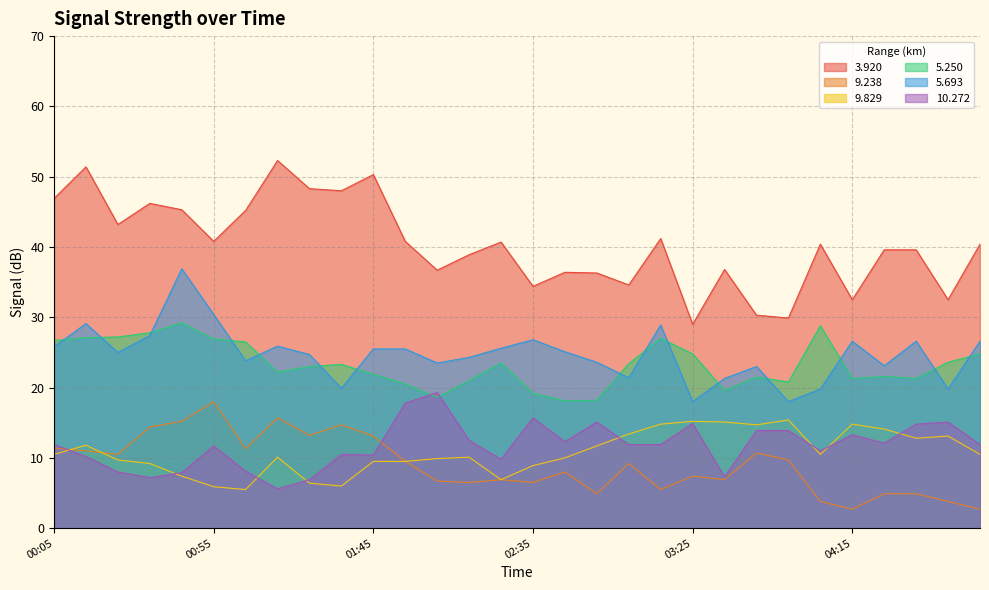

What is the difference between the highest and lowest values at 2022/07/08 03:15?

35.7